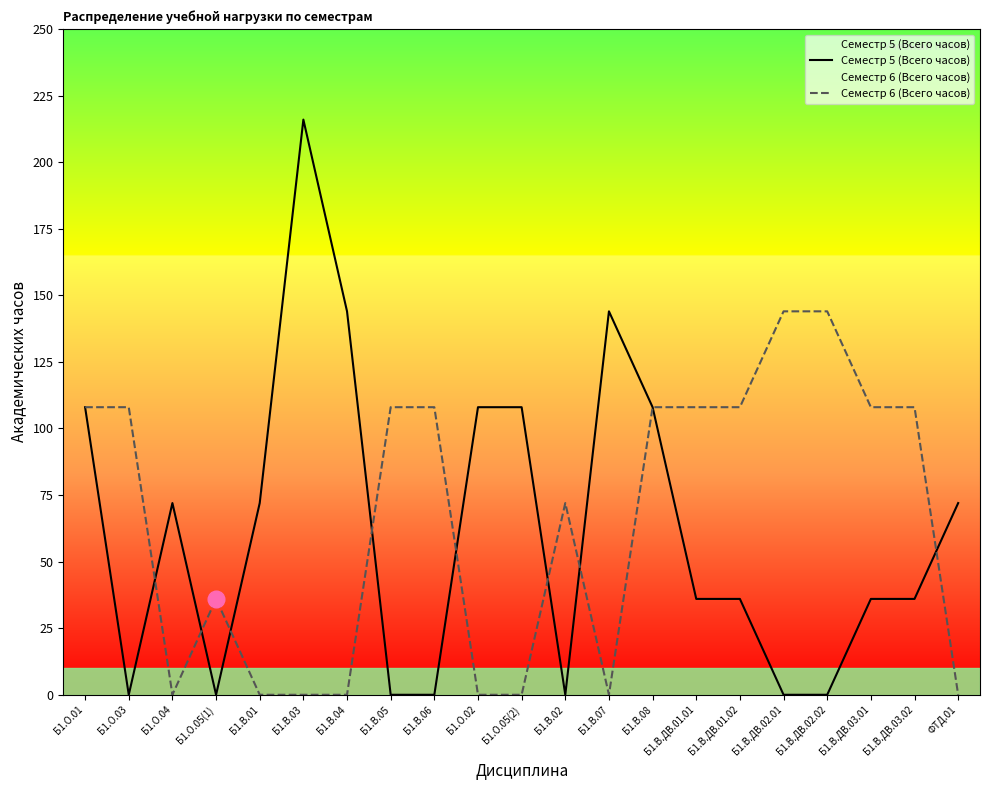

Between Б1.О.04 and ФТД.01, which series saw the biggest shift?

Семестр 5 (Всего часов)